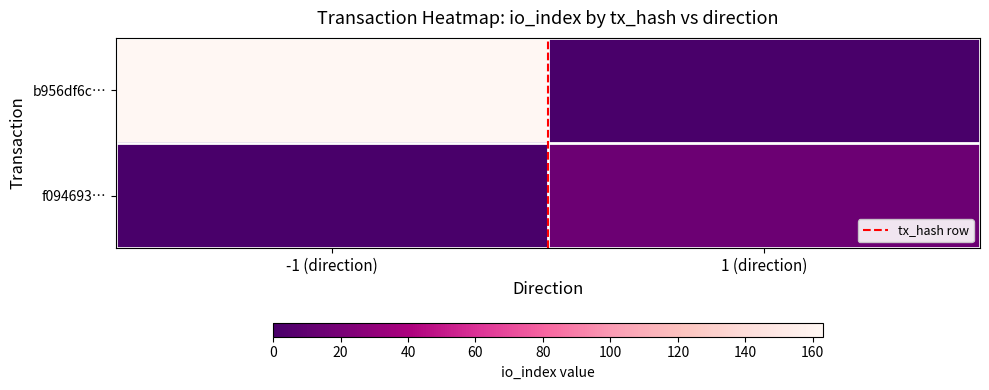

Which has a higher value, -1 (direction) or 1 (direction)?

-1 (direction)